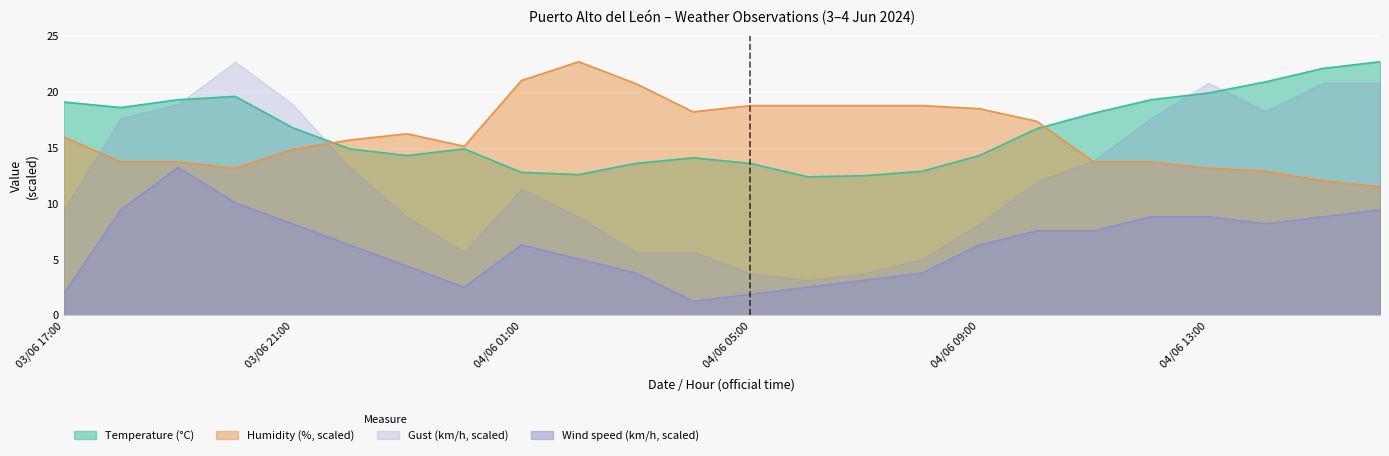

What is the total value across all series at 04/06 05:00?

38.1